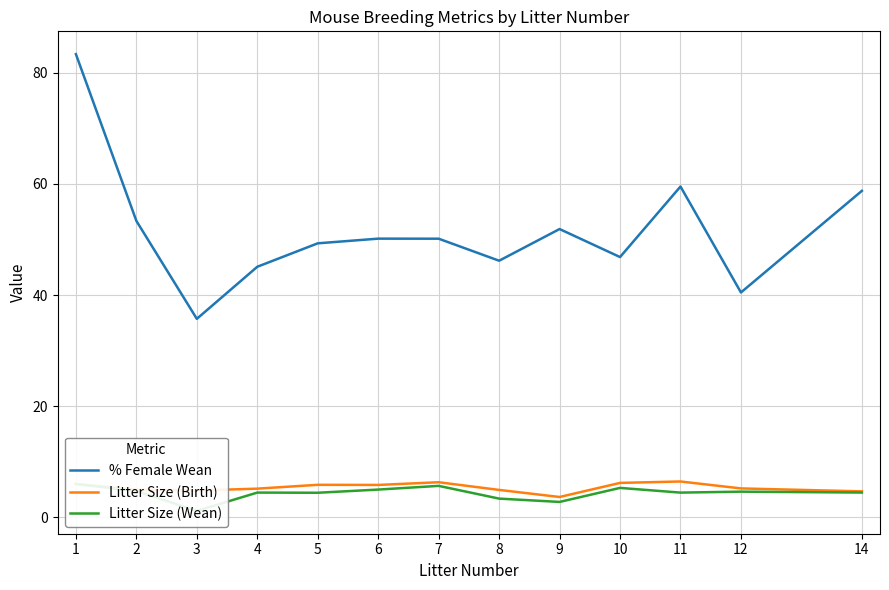

How many values in the % Female Wean series exceed 50?

7